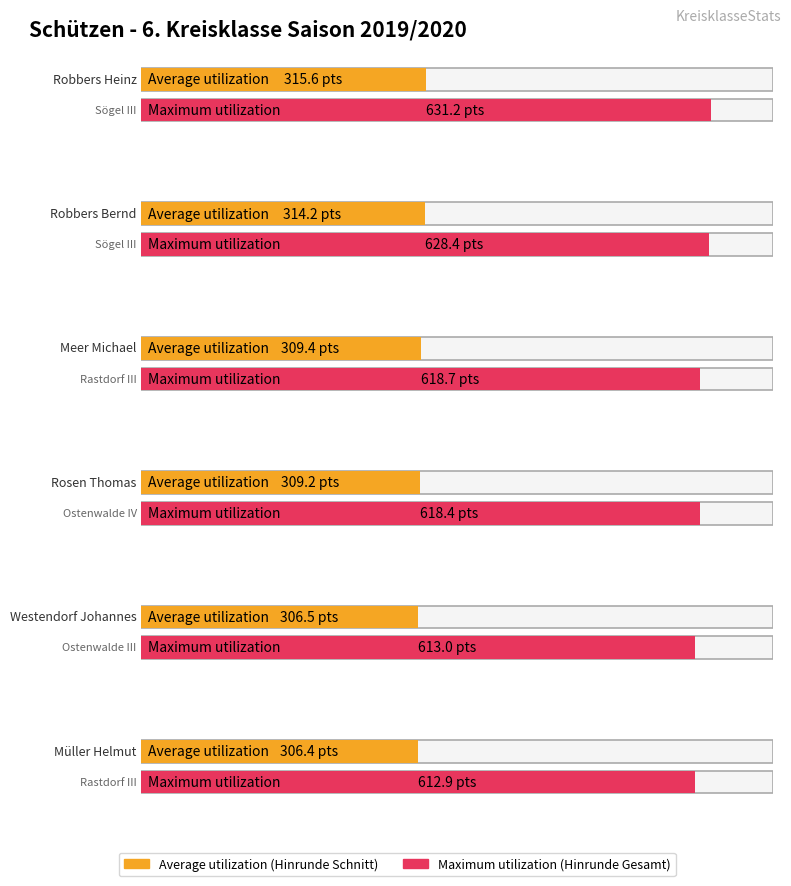

What position from the left is Meer Michael?

3